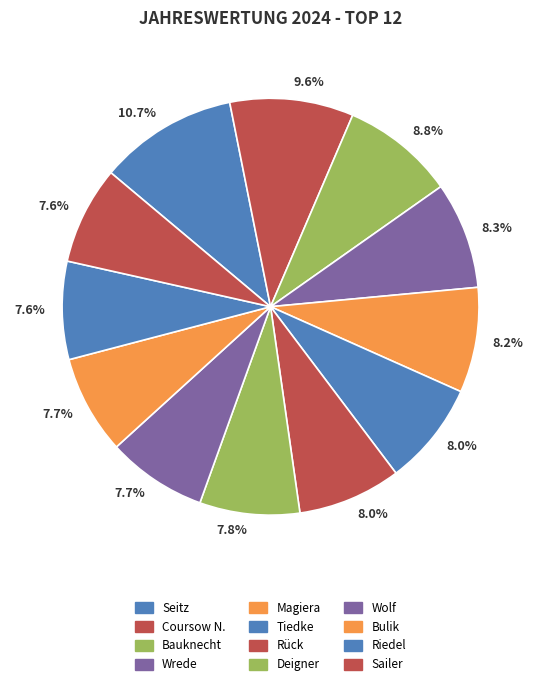

How many segments does this pie chart have?

12